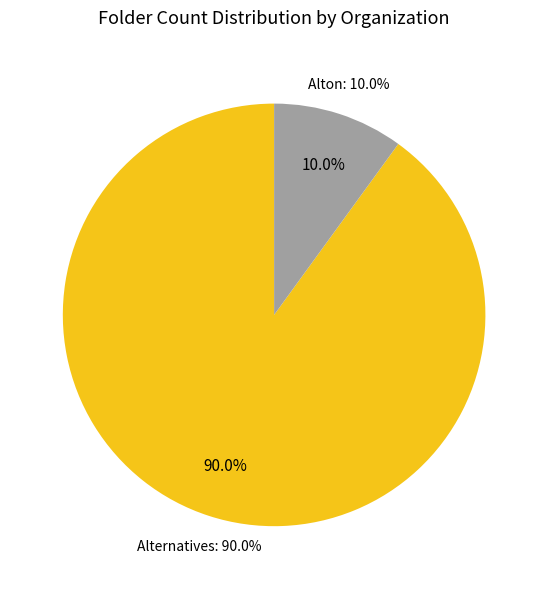

The Alternatives to Abortion International slice represents 99% of the pie. True or false?

False